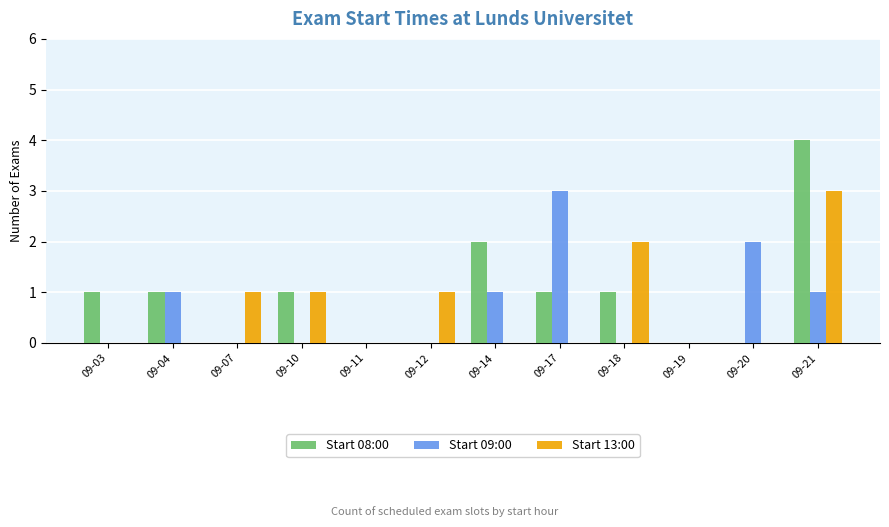

Which series changed the most between 09-11 and 09-18?

Start 13:00